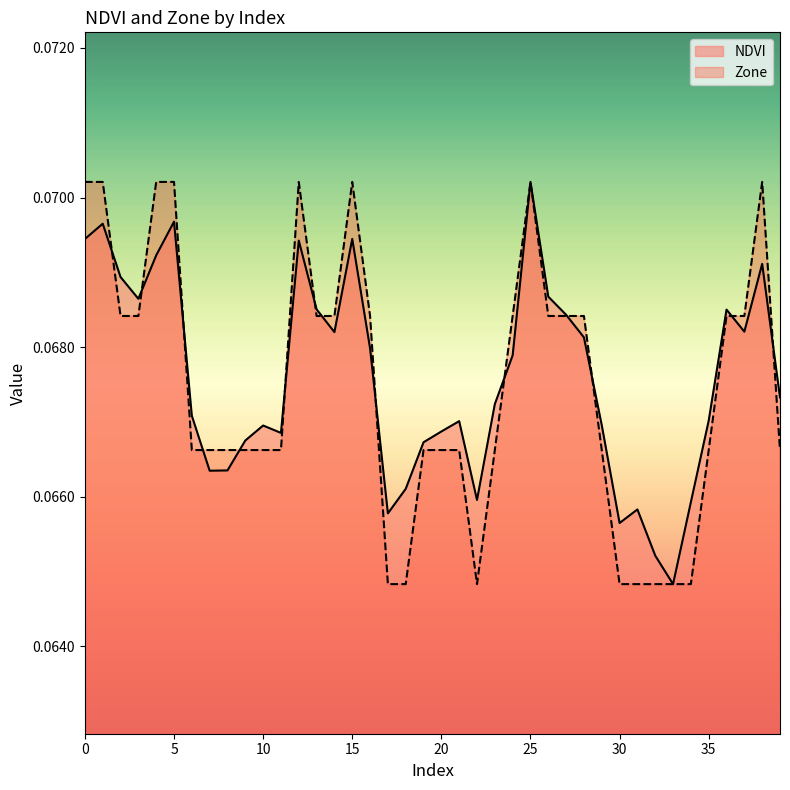

What is the value of the NDVI point at the 3rd from the left?

0.1